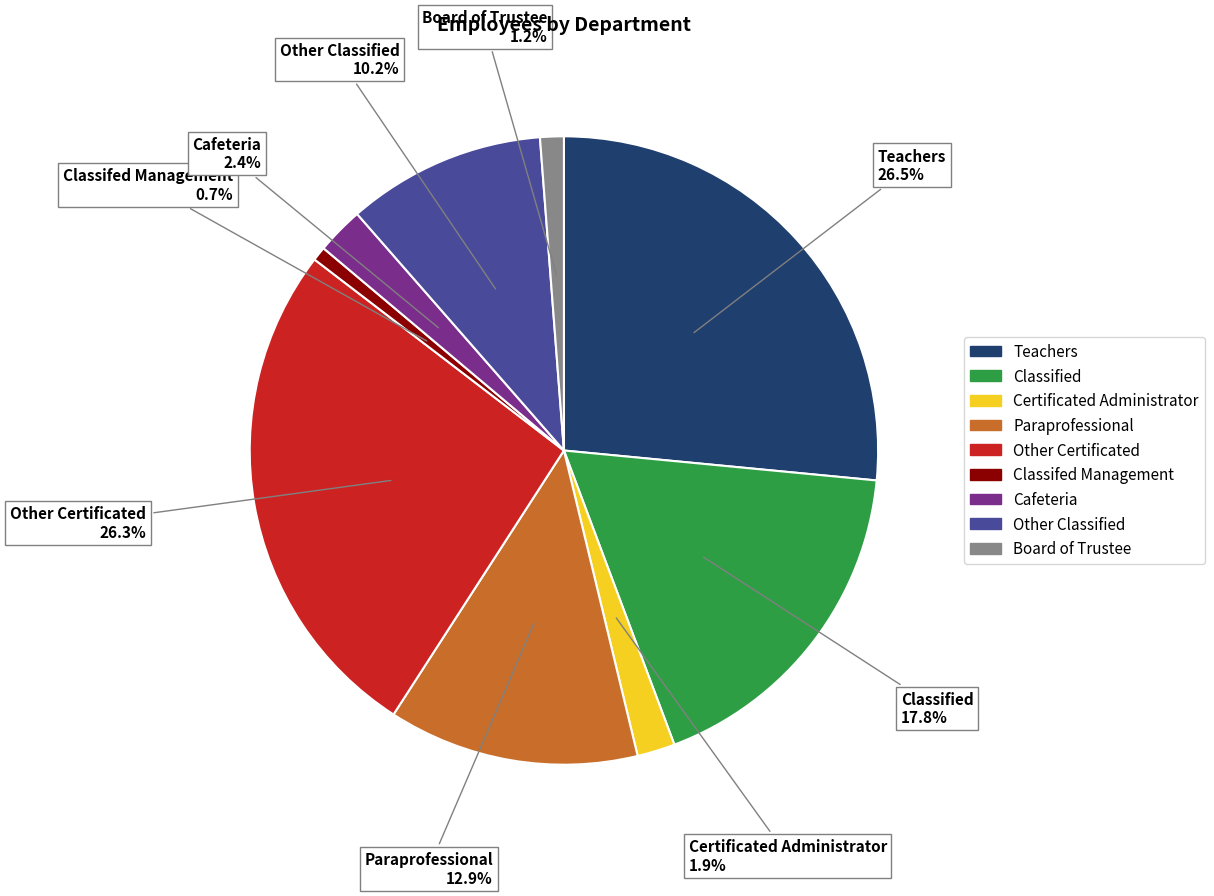

Count the number of slices in the pie.

9